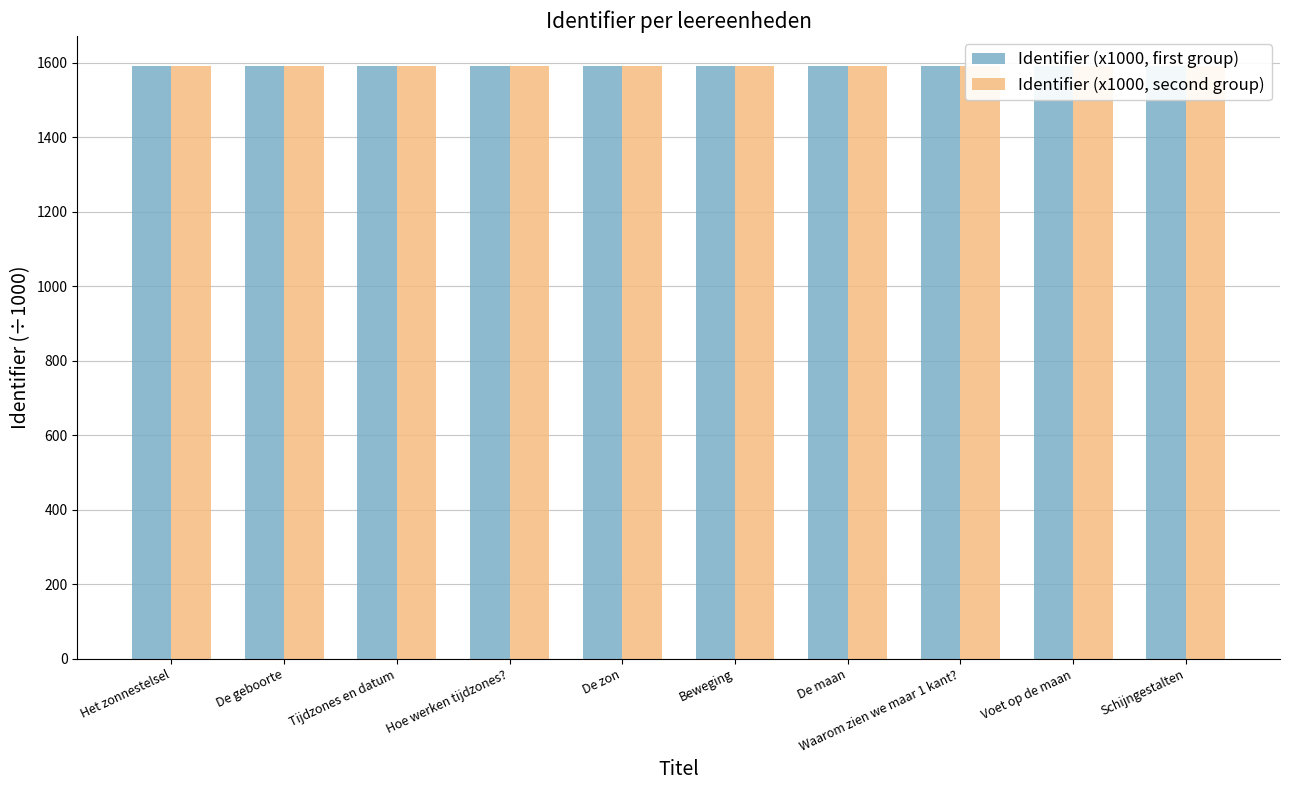

Reading left to right, extract all data points from this chart.

Identifier (x1000, first group): Het zonnestelsel=1592.7	De geboorte=1592.8	Tijdzones en datum=1592.8	Hoe werken tijdzones?=1592.8	De zon=1592.8	Beweging=1592.8	De maan=1592.8	Waarom zien we maar 1 kant?=1592.8	Voet op de maan=1592.8	Schijngestalten=1592.8
Identifier (x1000, second group): Het zonnestelsel=1592.8	De geboorte=1592.8	Tijdzones en datum=1592.8	Hoe werken tijdzones?=1592.8	De zon=1592.8	Beweging=1592.8	De maan=1592.8	Waarom zien we maar 1 kant?=1592.8	Voet op de maan=1592.8	Schijngestalten=1592.8